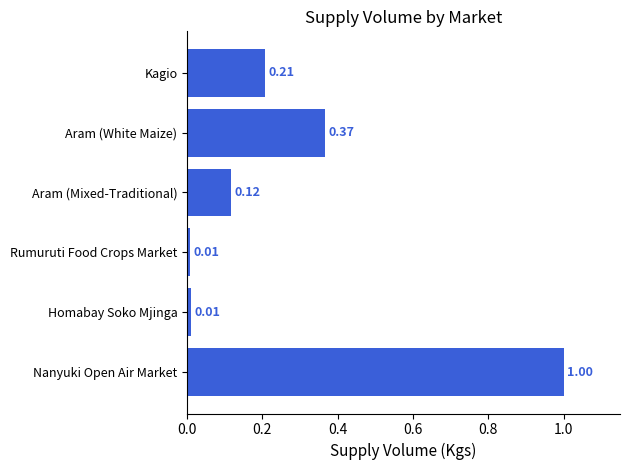

What is the average value?

0.3